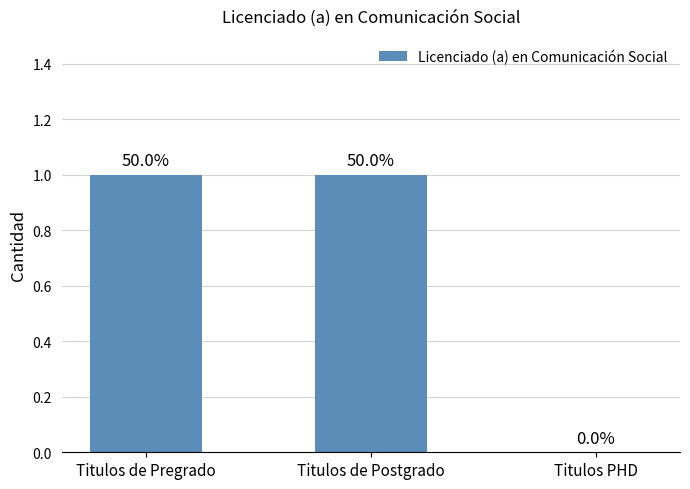

List the labels in order of value, largest first.

Titulos de Pregrado, Titulos de Postgrado, Titulos PHD